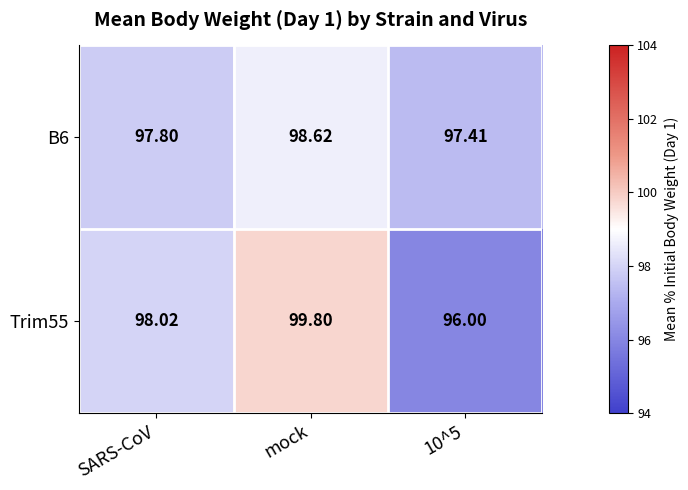

List the series in order of their overall mean, lowest first.

Trim55, B6